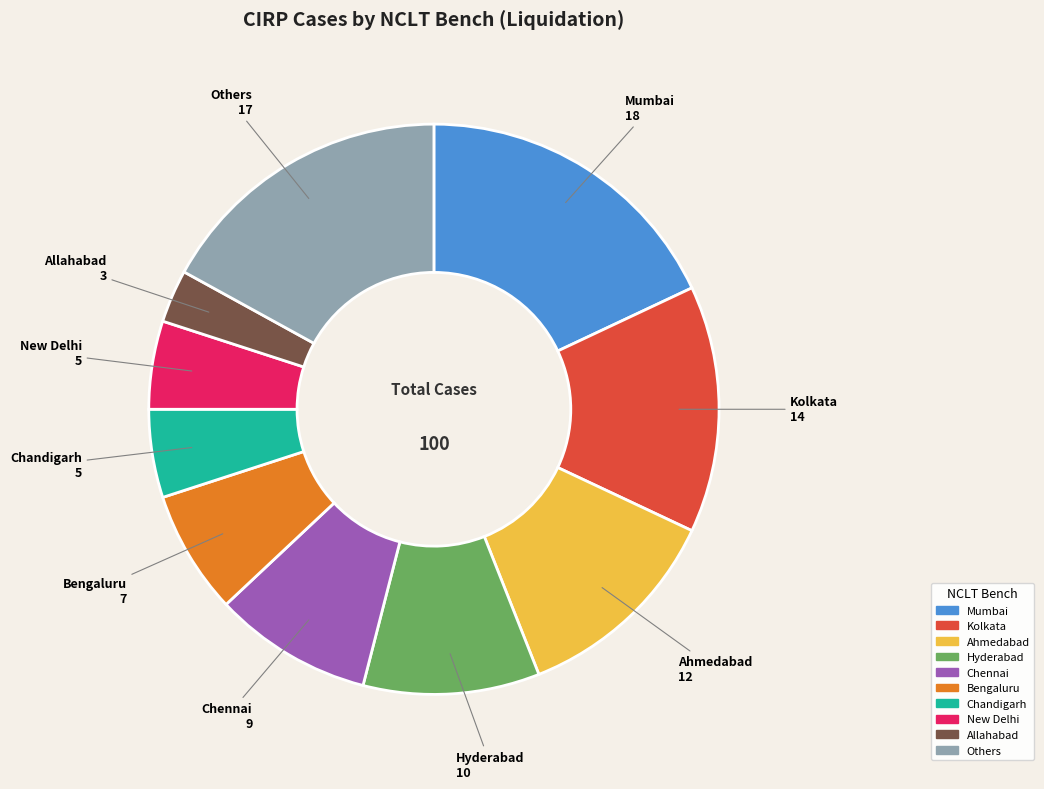

True or false: Ahmedabad accounts for 12% of the total.

True